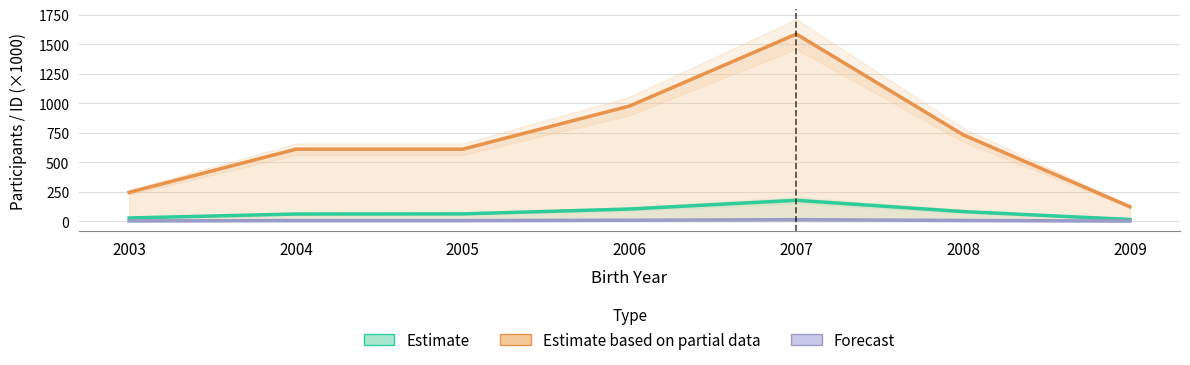

True or false: Estimate based on partial data and Estimate cross at least once.

False